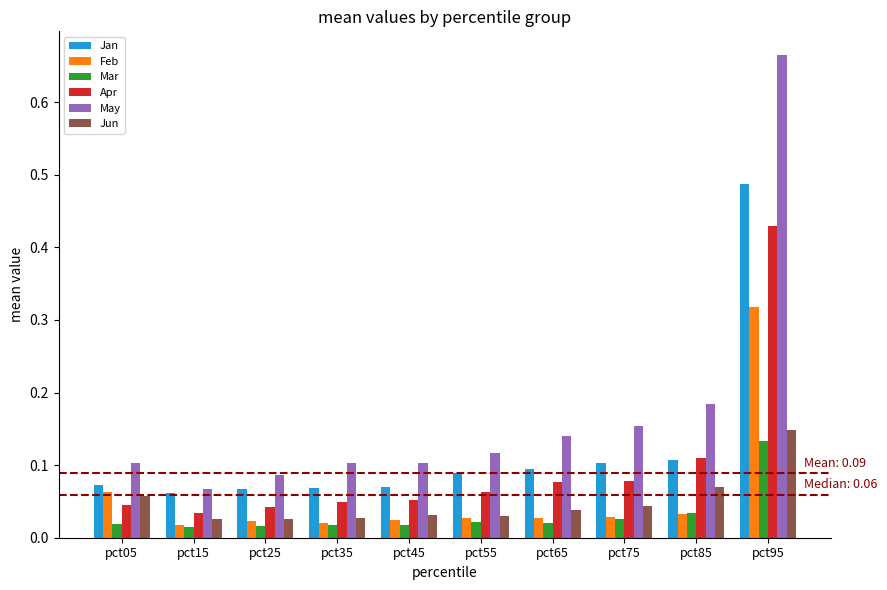

Which category has the highest value in the Mar series?

pct95